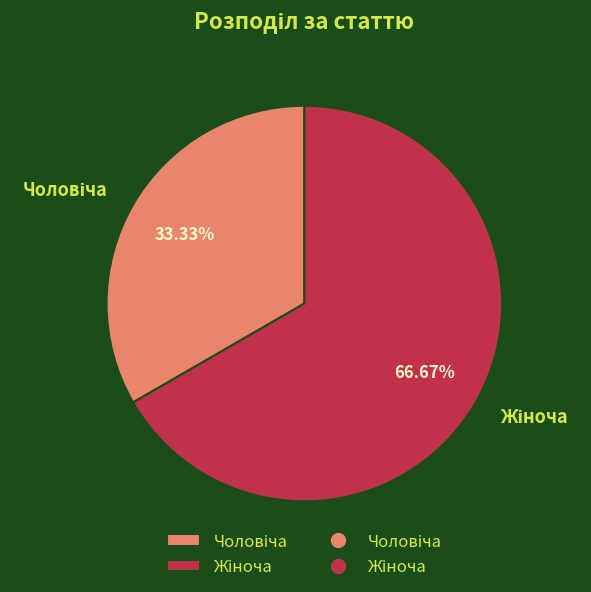

Does any single category account for the majority?

Yes